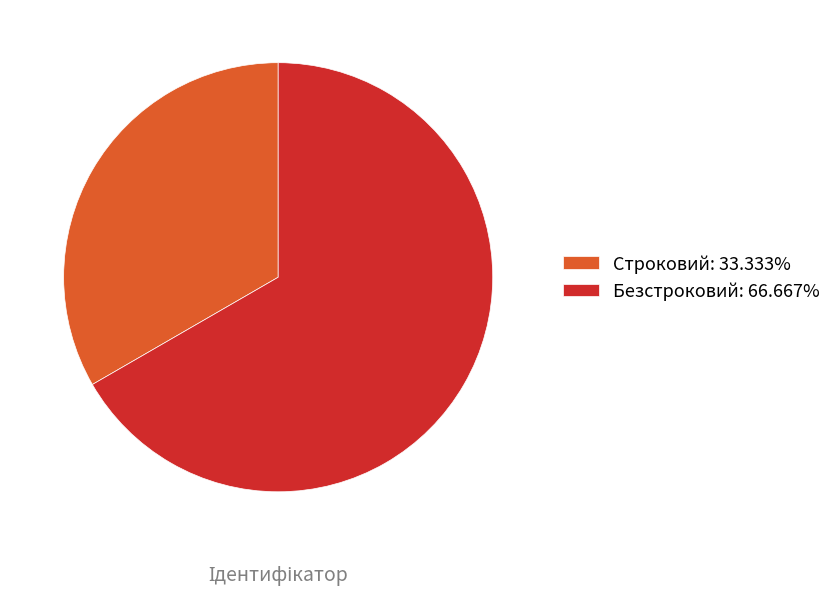

Which category has the biggest portion of the pie?

Безстроковий